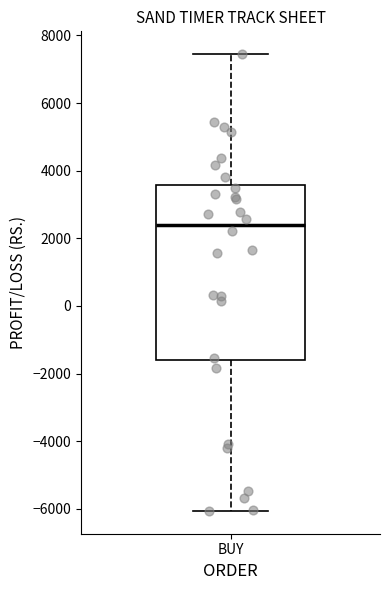

Where does the median line of the box for BUY sit on the y-axis? The values are not printed on the chart, so give them approximately, as read against the axis.

2400